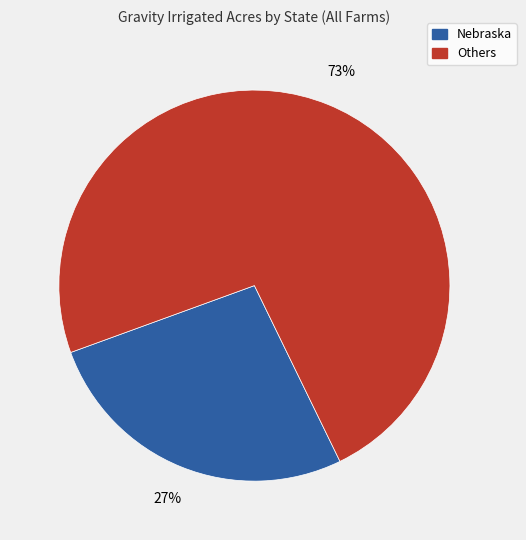

To the nearest percent, what is the combined percentage of Others and Nebraska?

100%